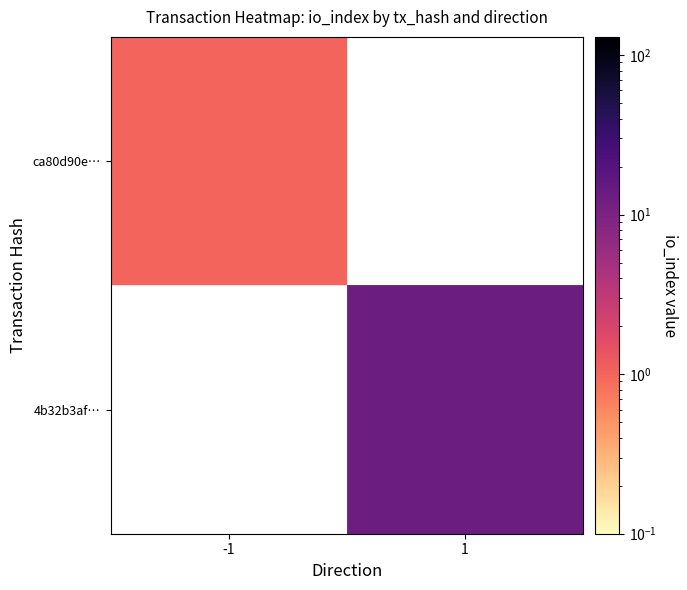

True or false: 4b32b3af… has a value of 20.0 at 1.

False